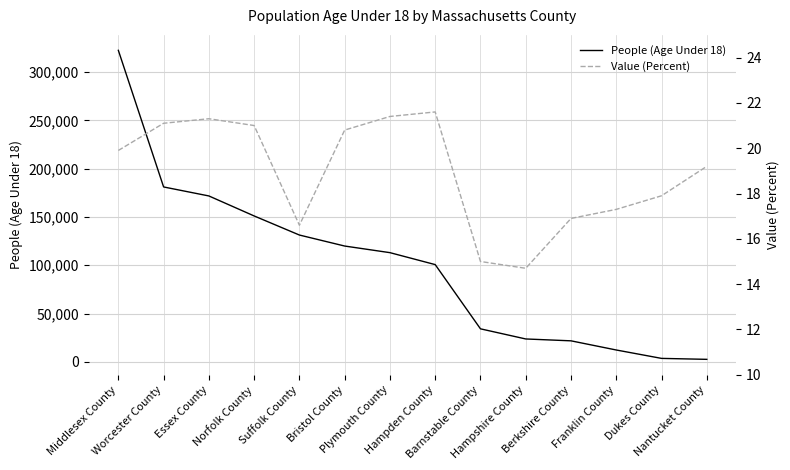

Which has a higher value, Franklin County or Norfolk County?

Norfolk County